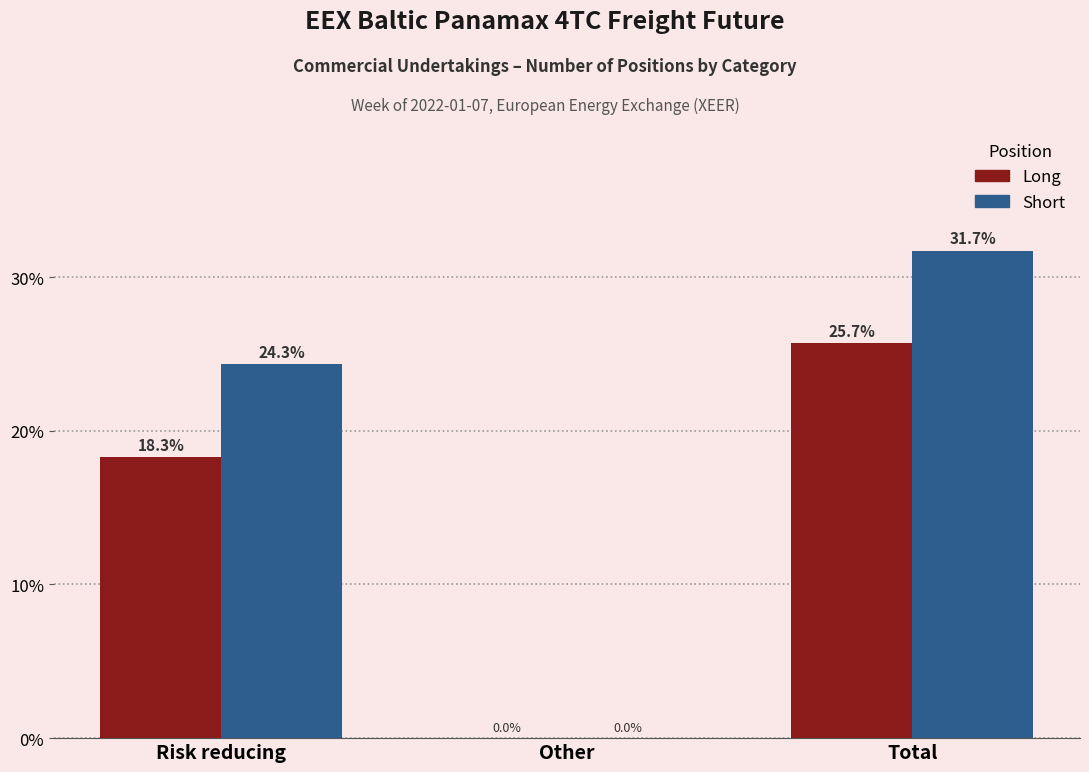

Reading right to left, transcribe all the data shown in this chart.

Long: Total=25.7	Other=0.0	Risk reducing=18.3
Short: Total=31.7	Other=0.0	Risk reducing=24.3